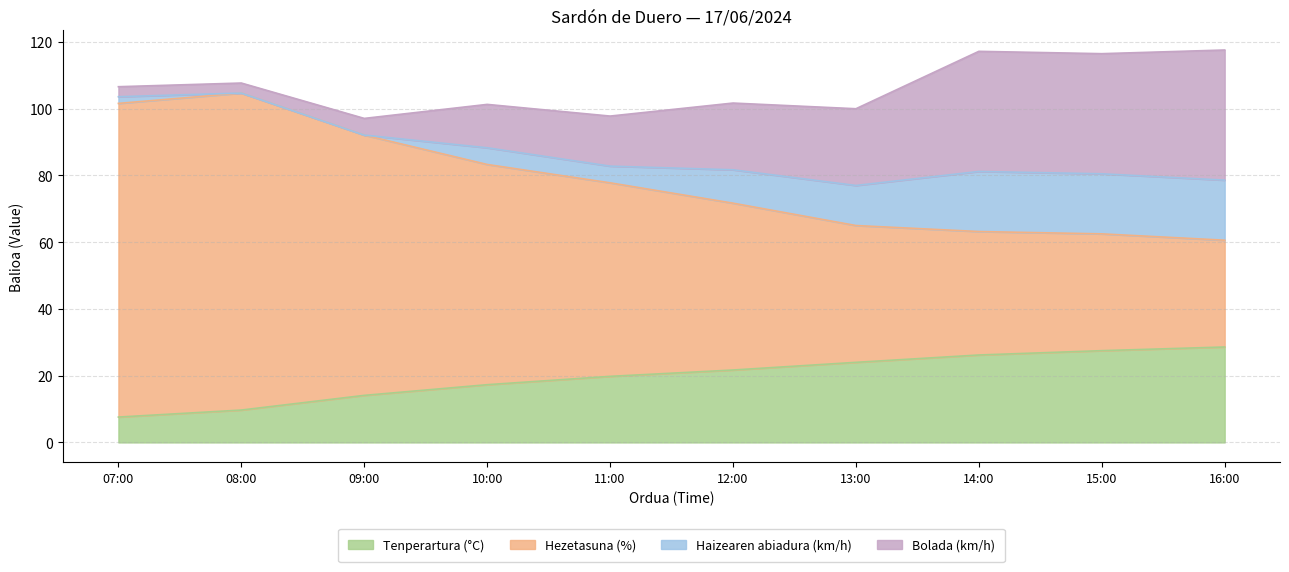

True or false: Tenperartura (°C) and Hezetasuna (%) intersect in this chart.

False